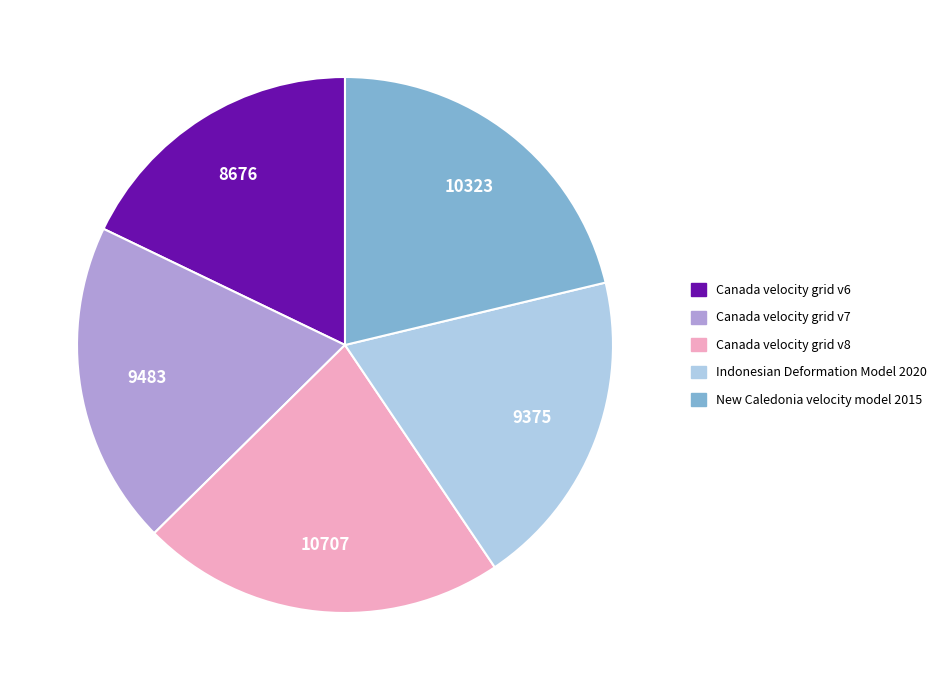

Between New Caledonia velocity model 2015 and Canada velocity grid v8, which is larger?

Canada velocity grid v8